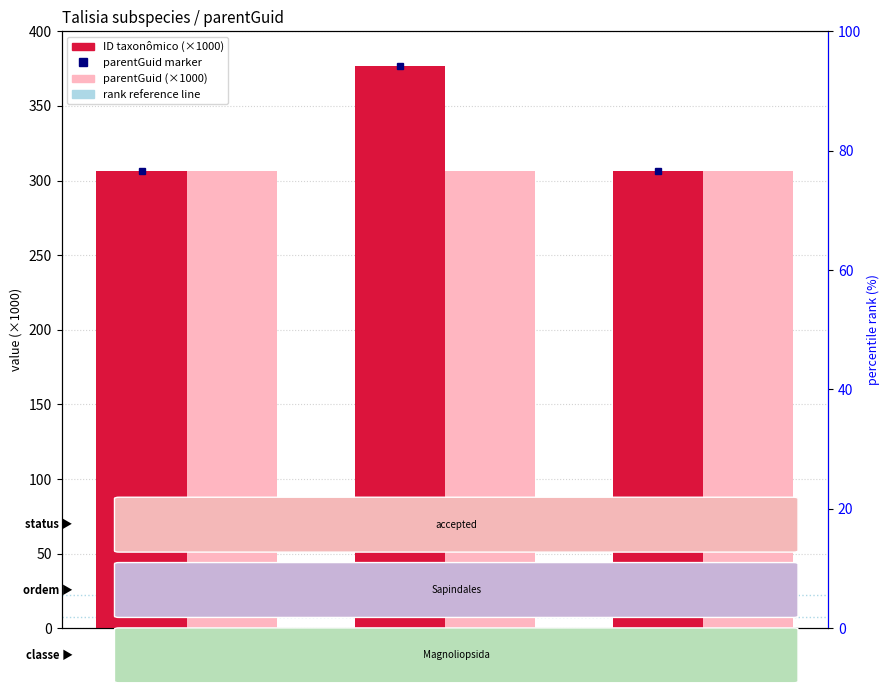

Which series has the largest total across all categories?

ID taxonômico (×1000)